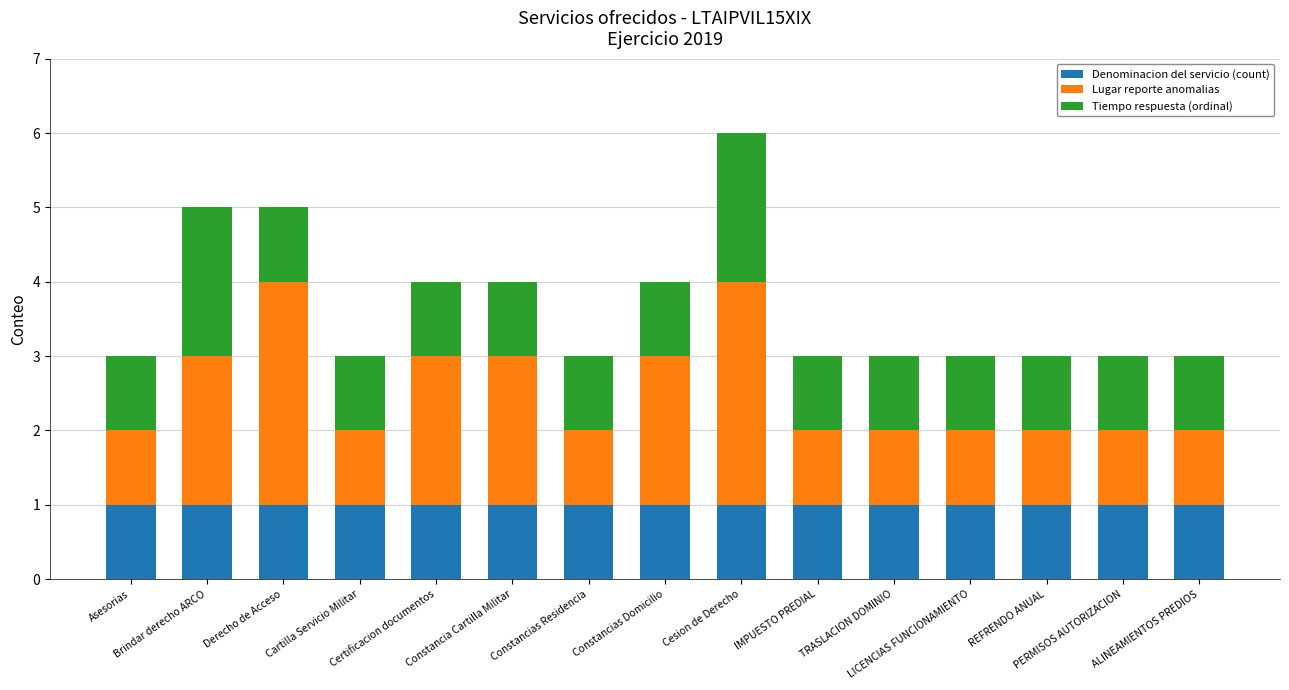

At ALINEAMIENTOS PREDIOS, list the series in order from smallest to largest.

Denominacion del servicio (count), Lugar reporte anomalias, Tiempo respuesta (ordinal)